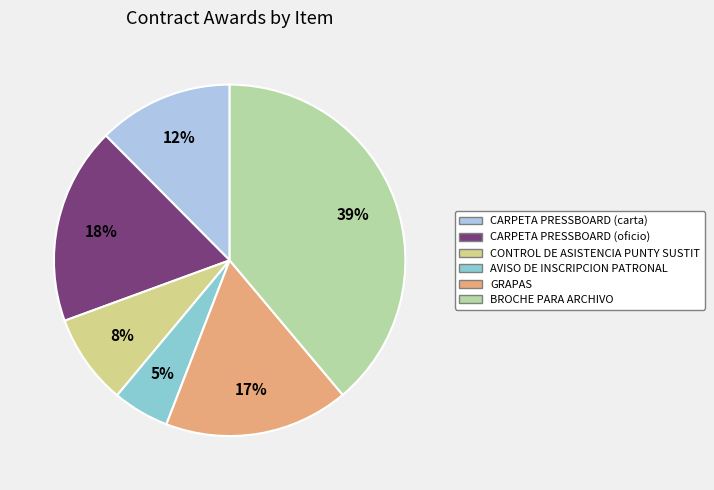

Does BROCHE PARA ARCHIVO represent more than half of the total?

No